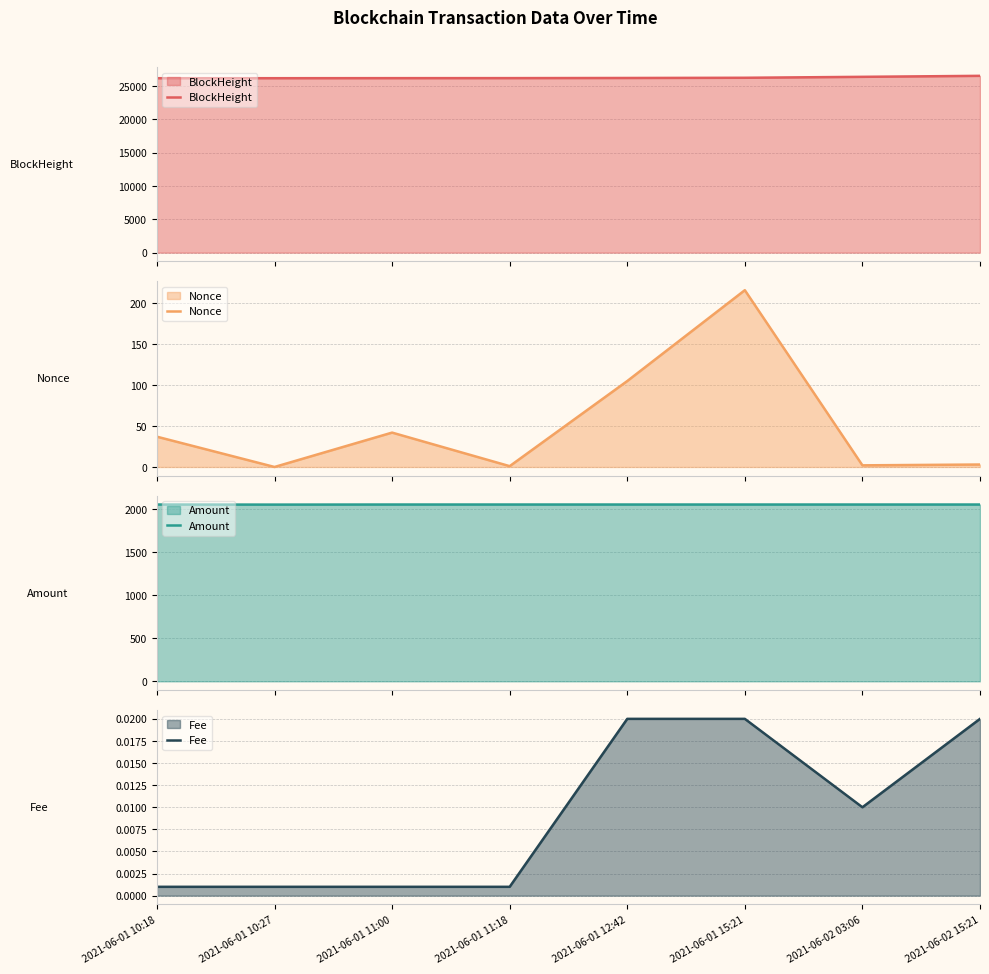

List the series in order of their peak value, highest first.

BlockHeight, Amount, Nonce, Fee